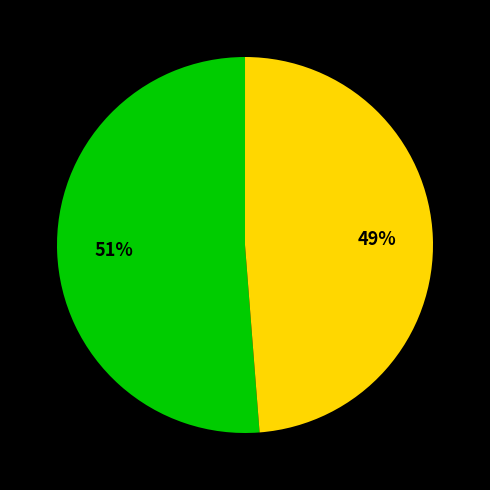

To the nearest percent, what is the difference between the largest and smallest slice percentages?

51%